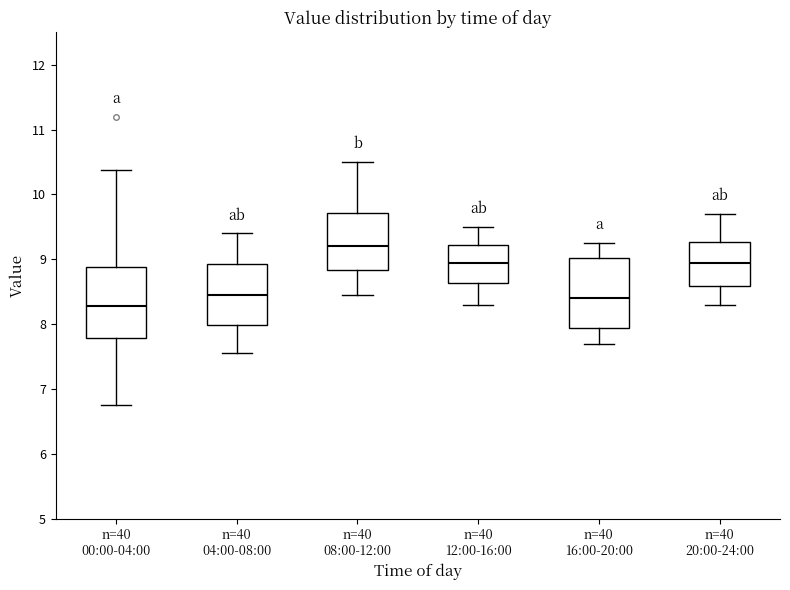

Reading left to right, read every box against the y-axis: the position of its median line, the range the box covers, and the ends of its whiskers. The values are not printed on the chart, so give them approximately, as read against the axis.

n=40 00:00-04:00: median 8.3, box 7.8 to 8.9, whiskers 6.8 to 10.4
n=40 04:00-08:00: median 8.5, box 8.0 to 8.9, whiskers 7.6 to 9.4
n=40 08:00-12:00: median 9.2, box 8.8 to 9.7, whiskers 8.5 to 10.5
n=40 12:00-16:00: median 9.0, box 8.6 to 9.2, whiskers 8.3 to 9.5
n=40 16:00-20:00: median 8.4, box 7.9 to 9.0, whiskers 7.7 to 9.3
n=40 20:00-24:00: median 9.0, box 8.6 to 9.3, whiskers 8.3 to 9.7